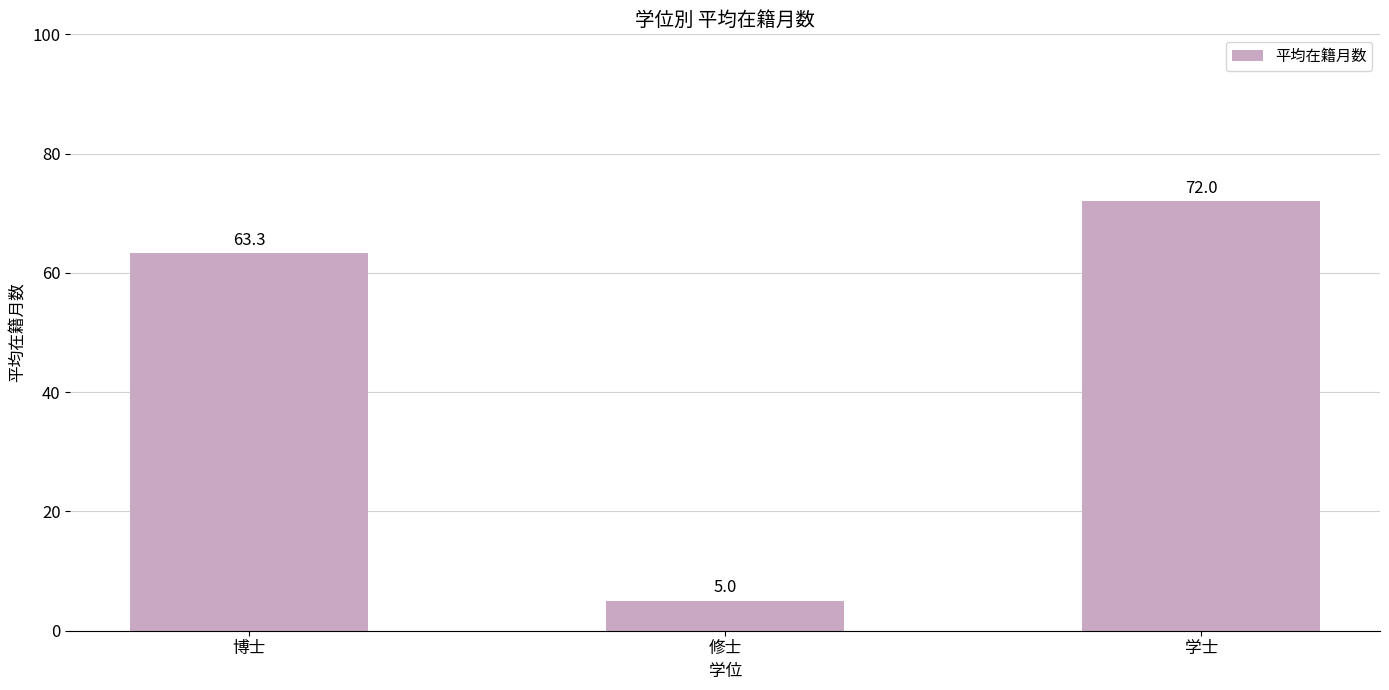

What is the smallest value displayed?

5.0